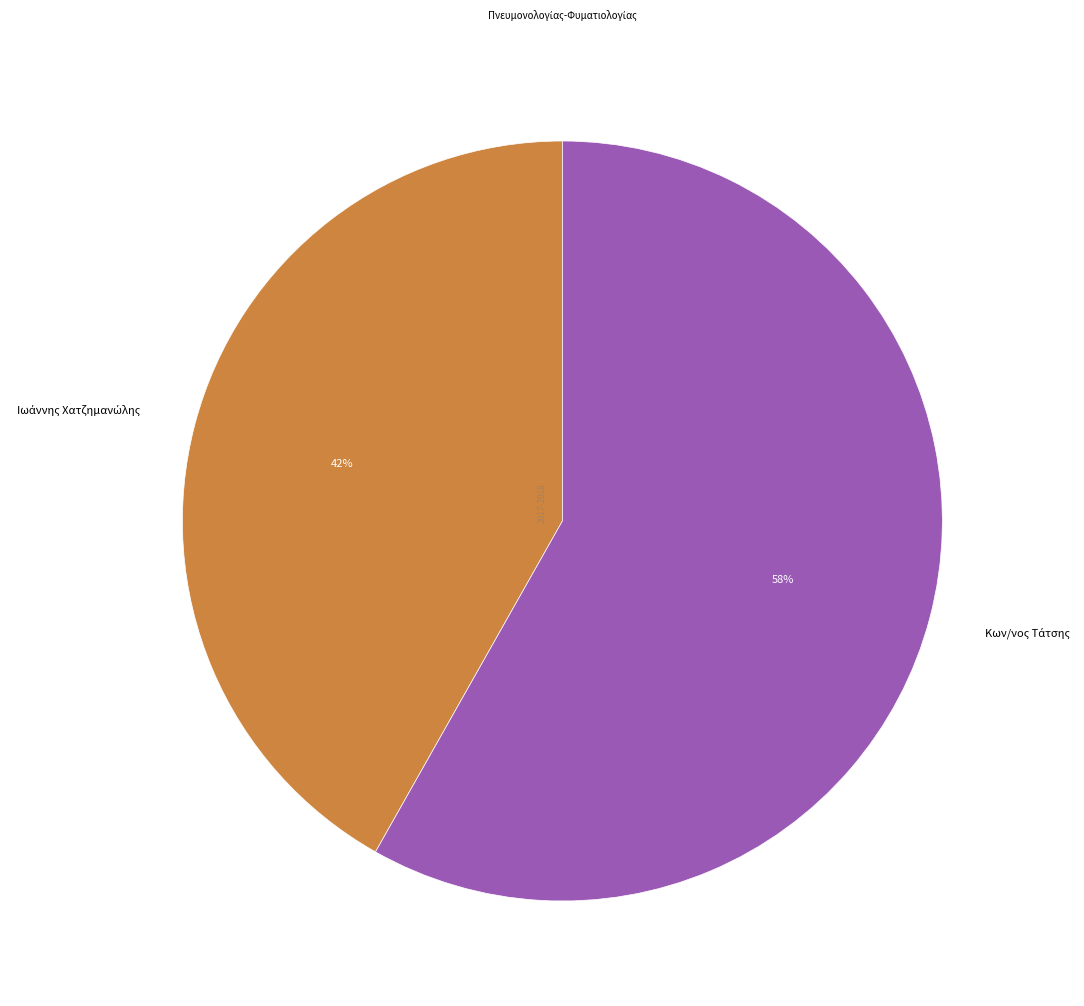

To the nearest percent, what is the average slice percentage?

50%